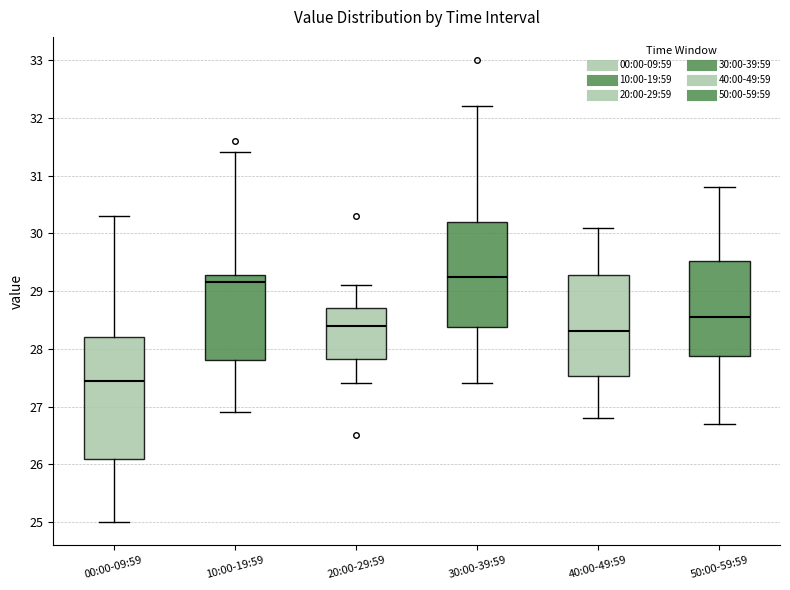

Comparing the boxes themselves (not the whiskers), which one is the tallest?

00:00-09:59